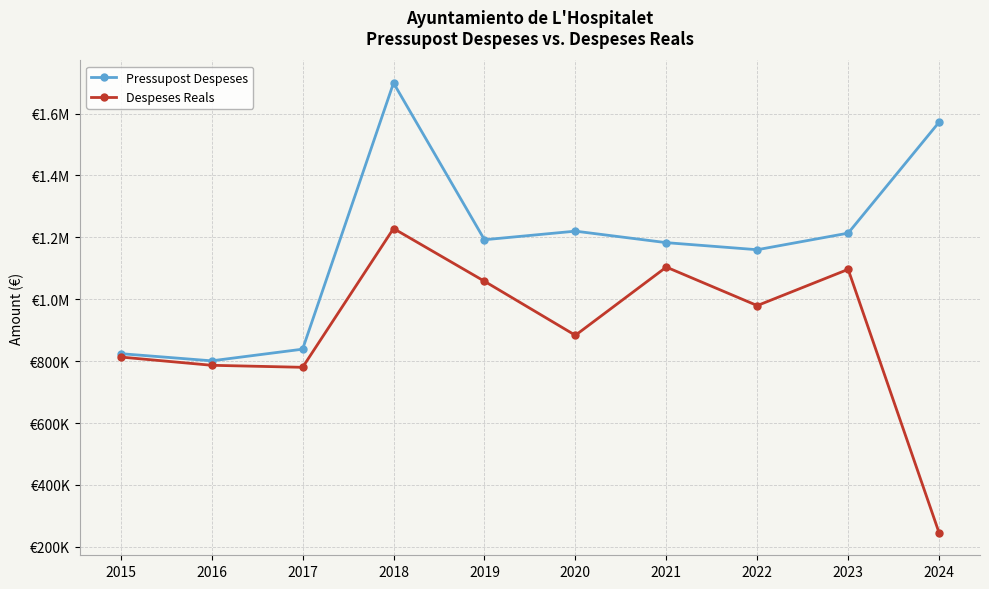

What are all the series names shown in the legend?

Pressupost Despeses, Despeses Reals